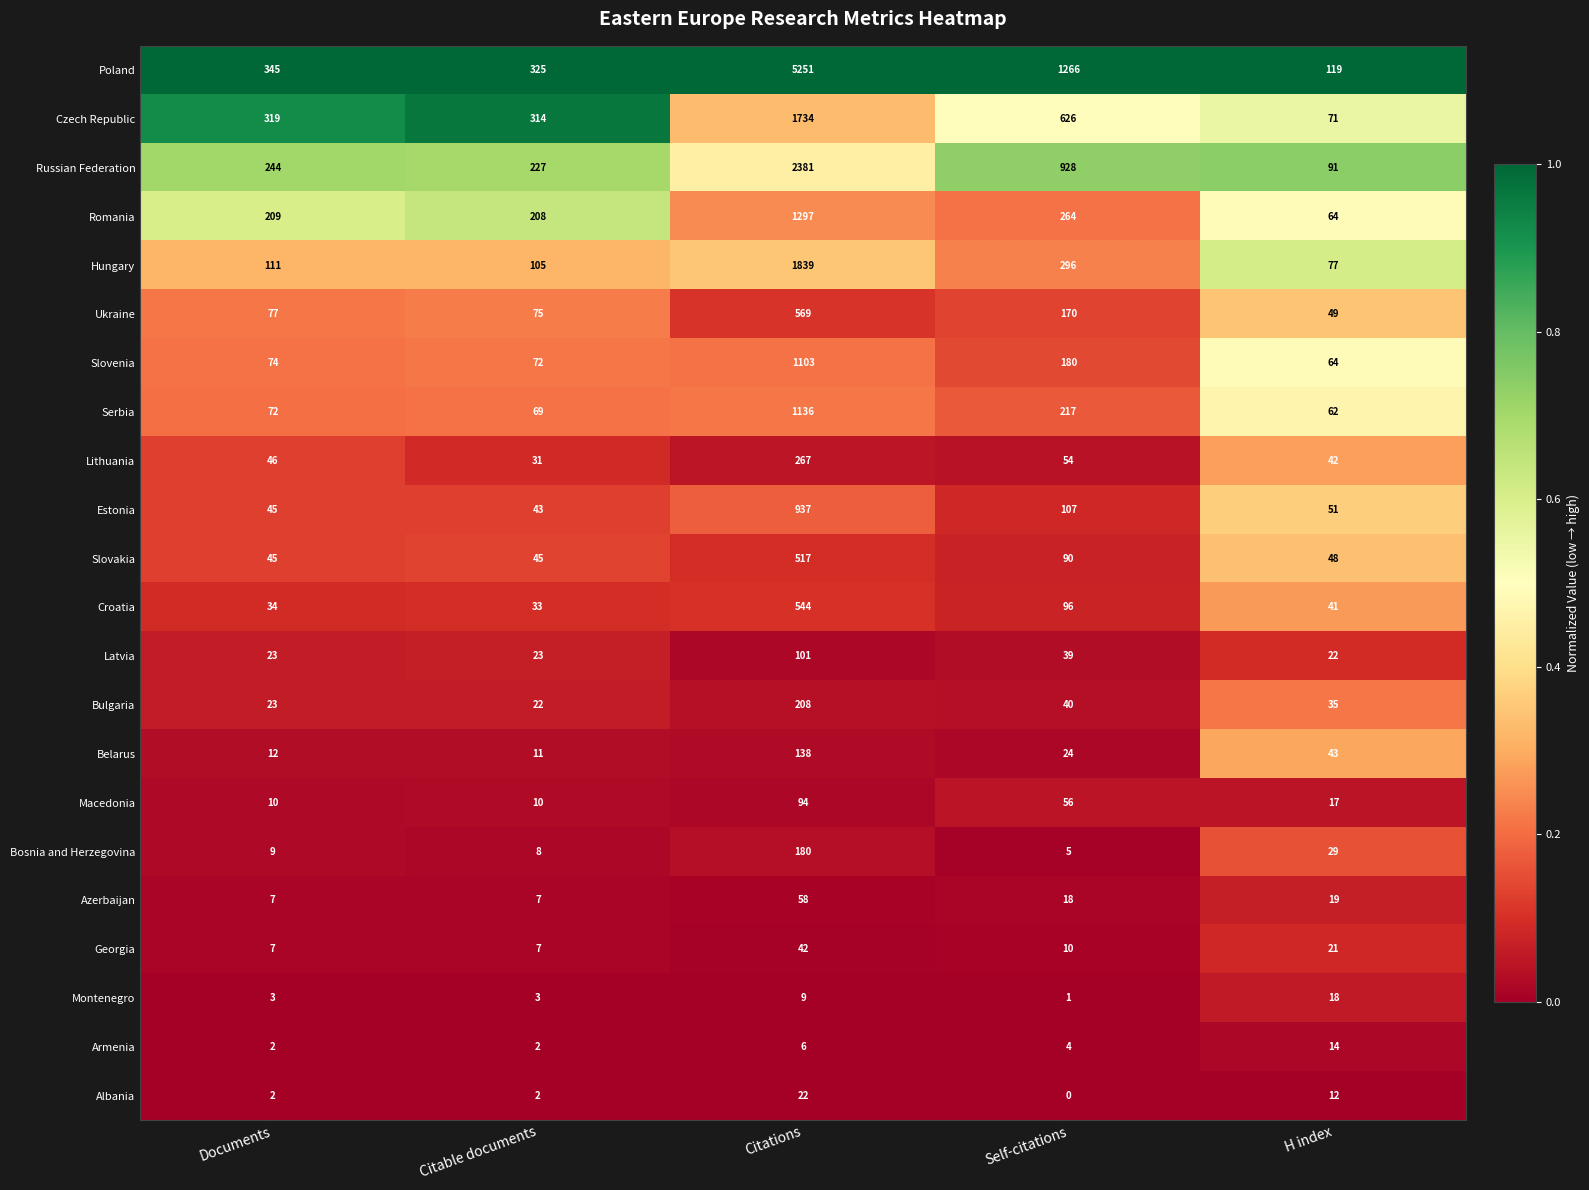

Is it true that Lithuania equals 46 at Documents?

True